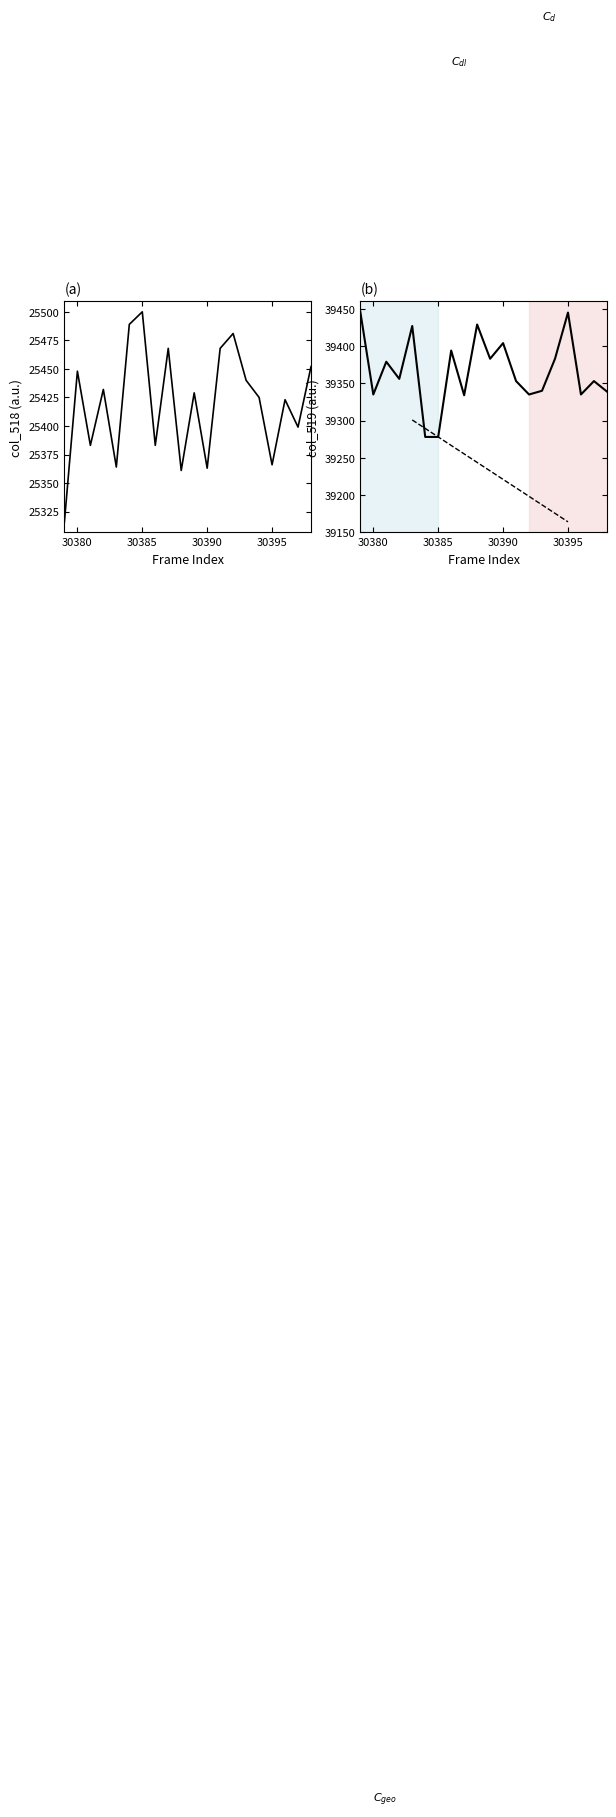

Rank the series by their average value, from highest to lowest.

col_519, col_518